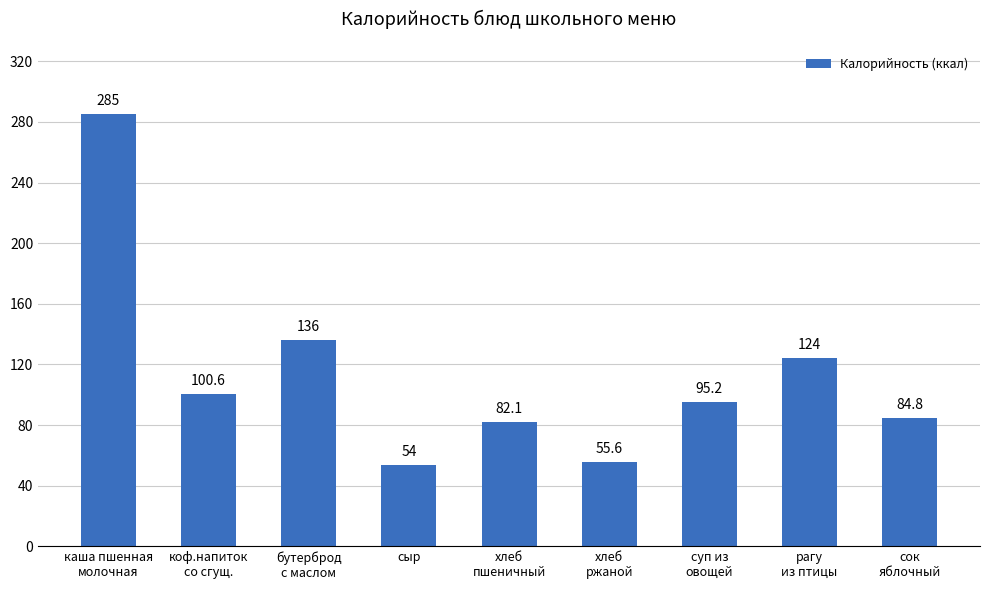

What is the sum of all values?

1017.3